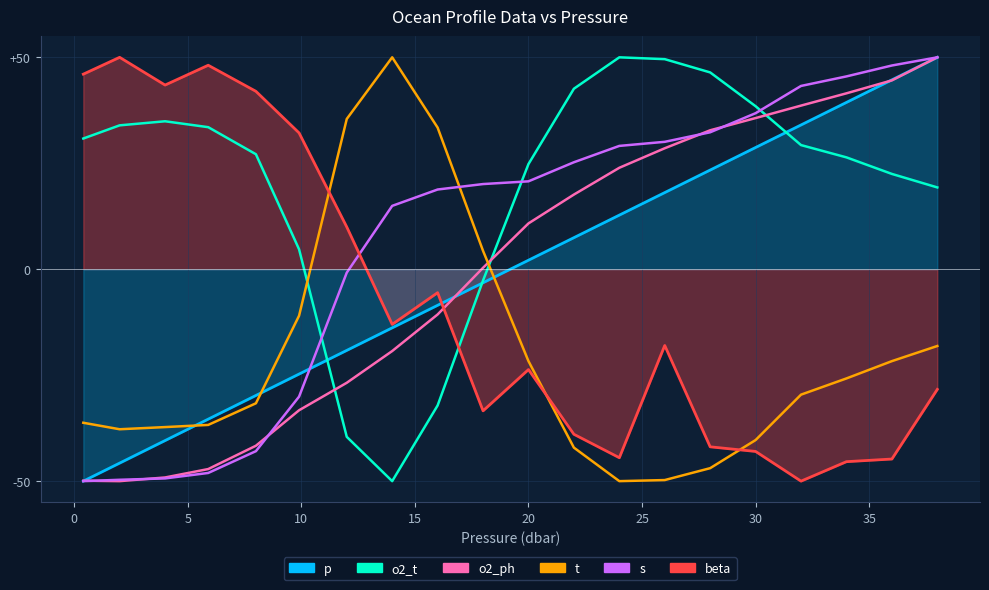

Rank the series by their maximum value, from lowest to highest.

p, o2_t, o2_ph, t, s, beta